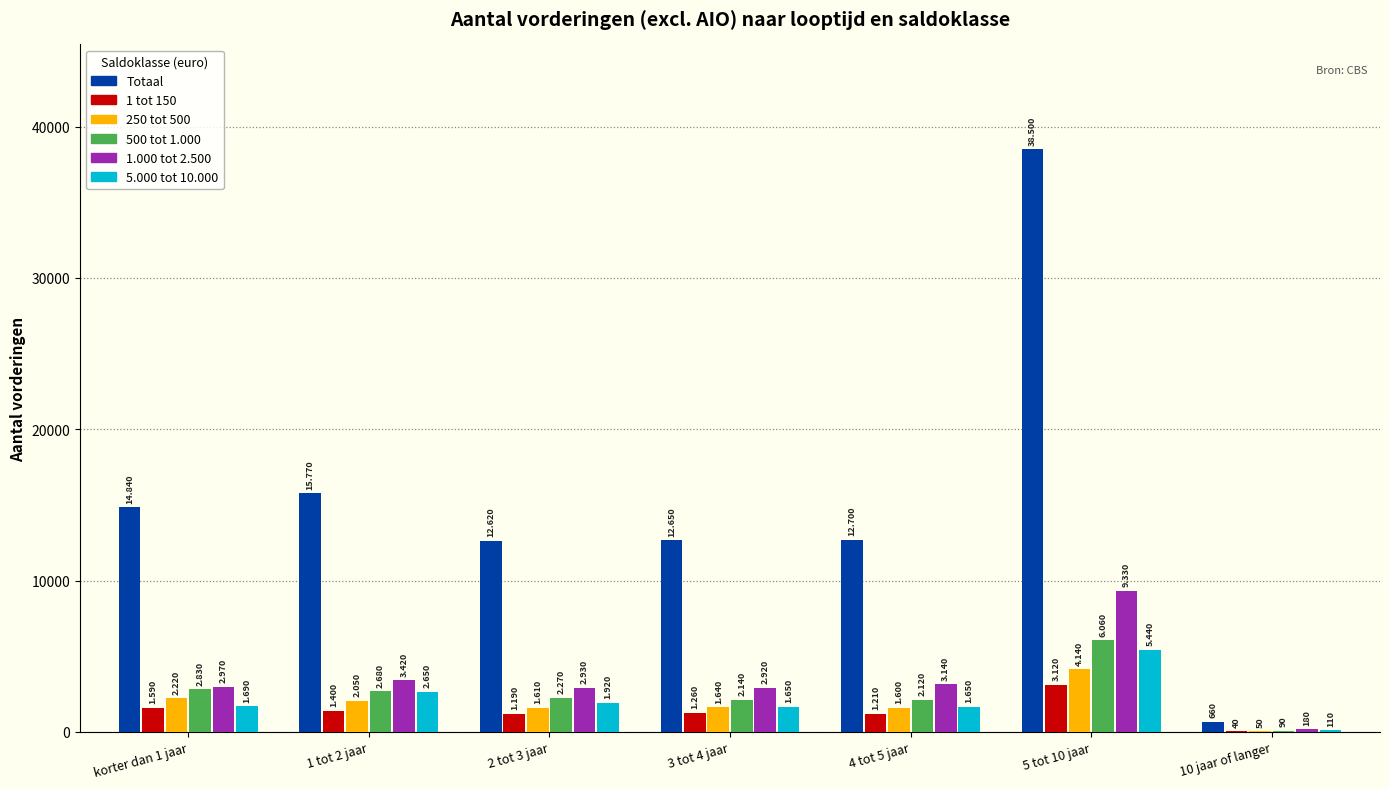

Which series has the widest spread of values?

Totaal